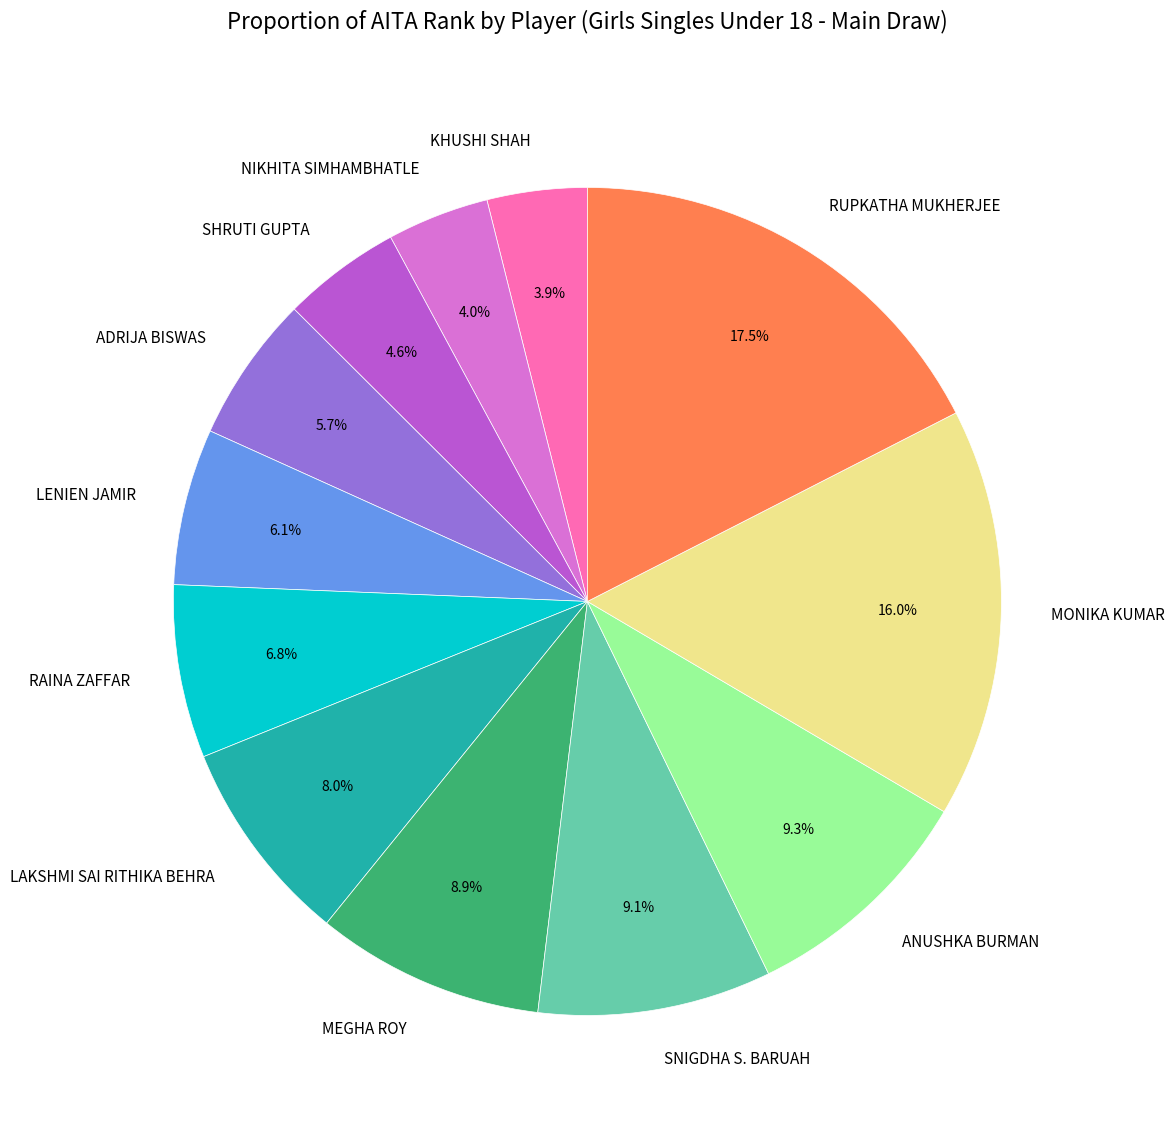

Approximately how many times larger is the value at KHUSHI SHAH compared to SHRUTI GUPTA?

0.8